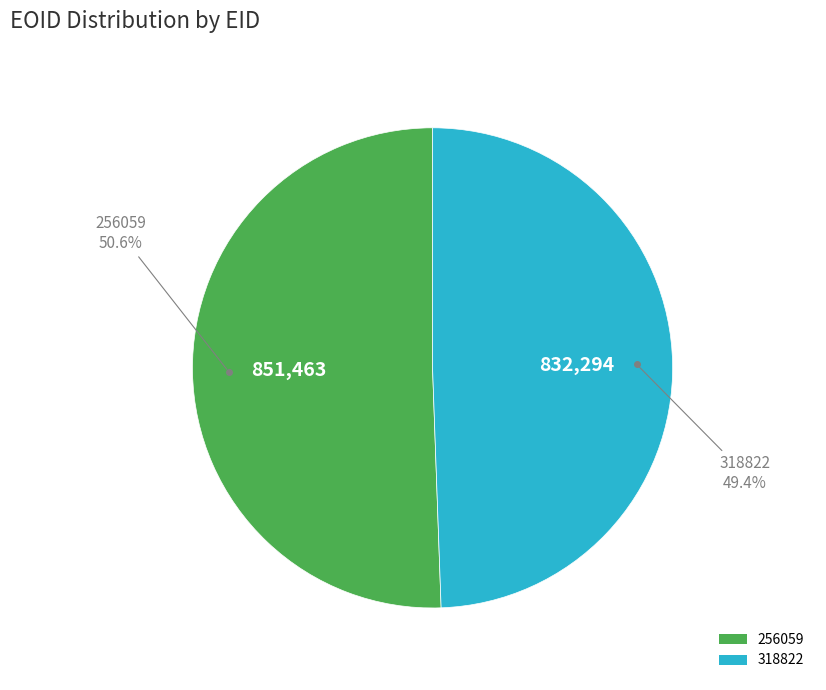

To the nearest percent, what is the combined percentage of 256059 and 318822?

100%